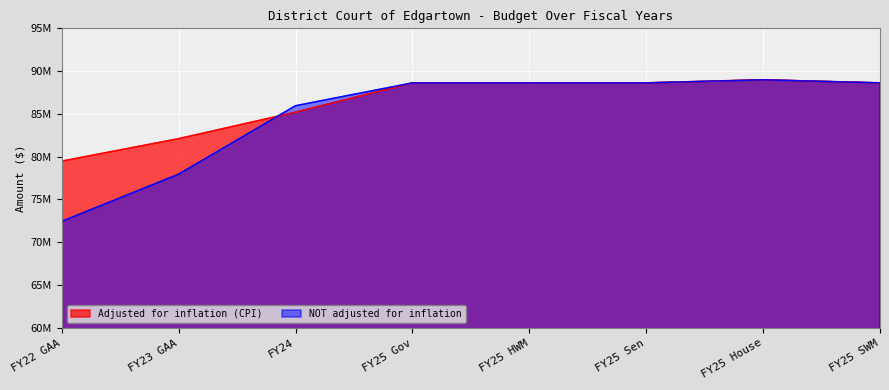

Which category has the highest value in the NOT adjusted for inflation series?

FY25 House